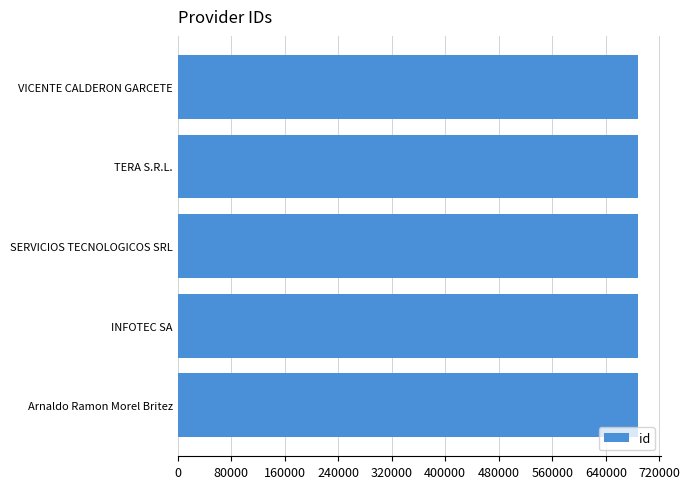

The chart shows a value of 1062074 at INFOTEC SA. True or false?

False